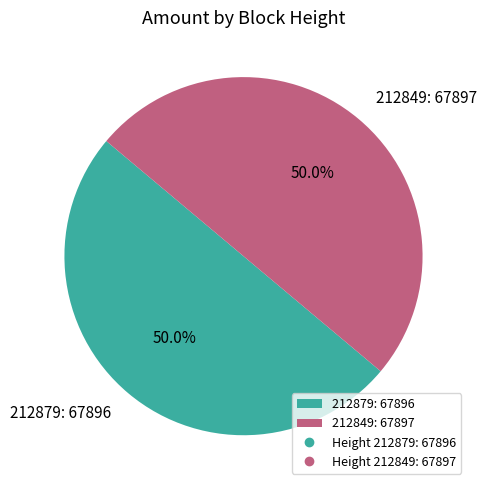

How many slices are in this pie chart?

2